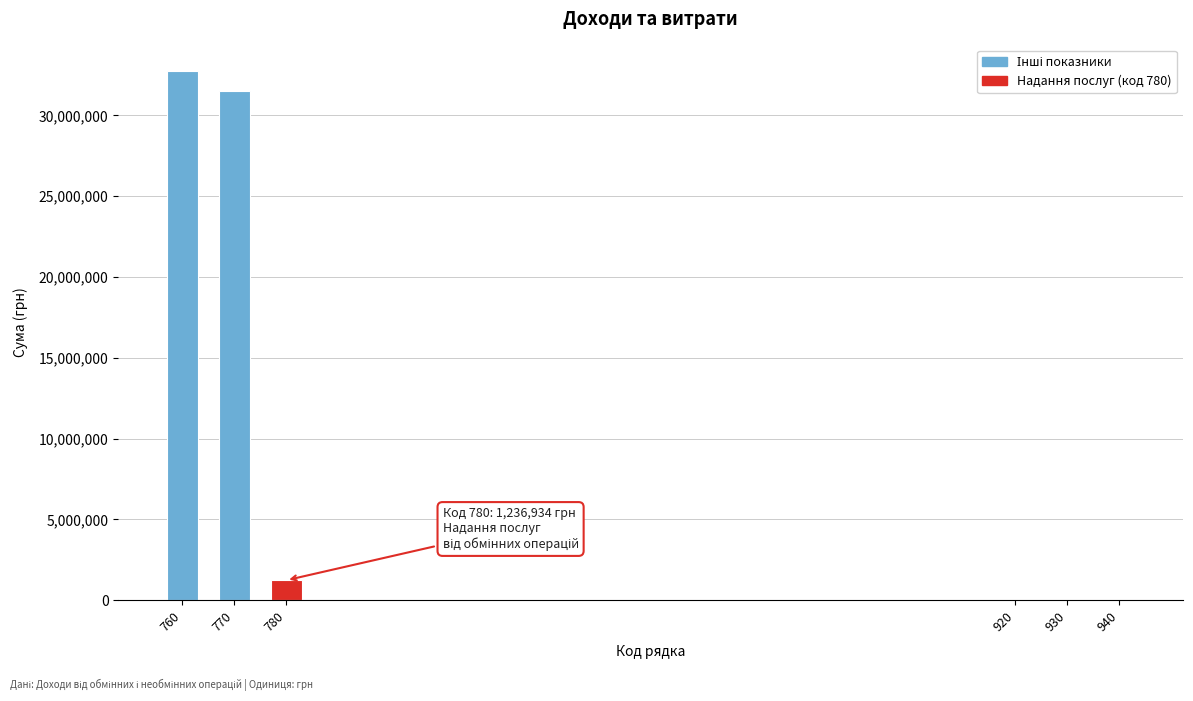

What is the sum of all values?

65578404